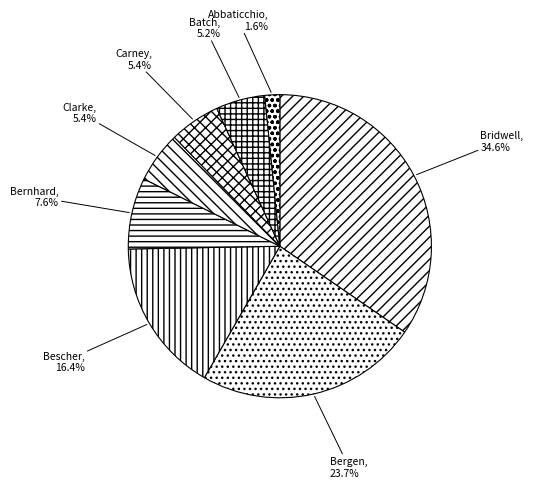

What is the smallest slice in the pie chart?

Abbaticchio